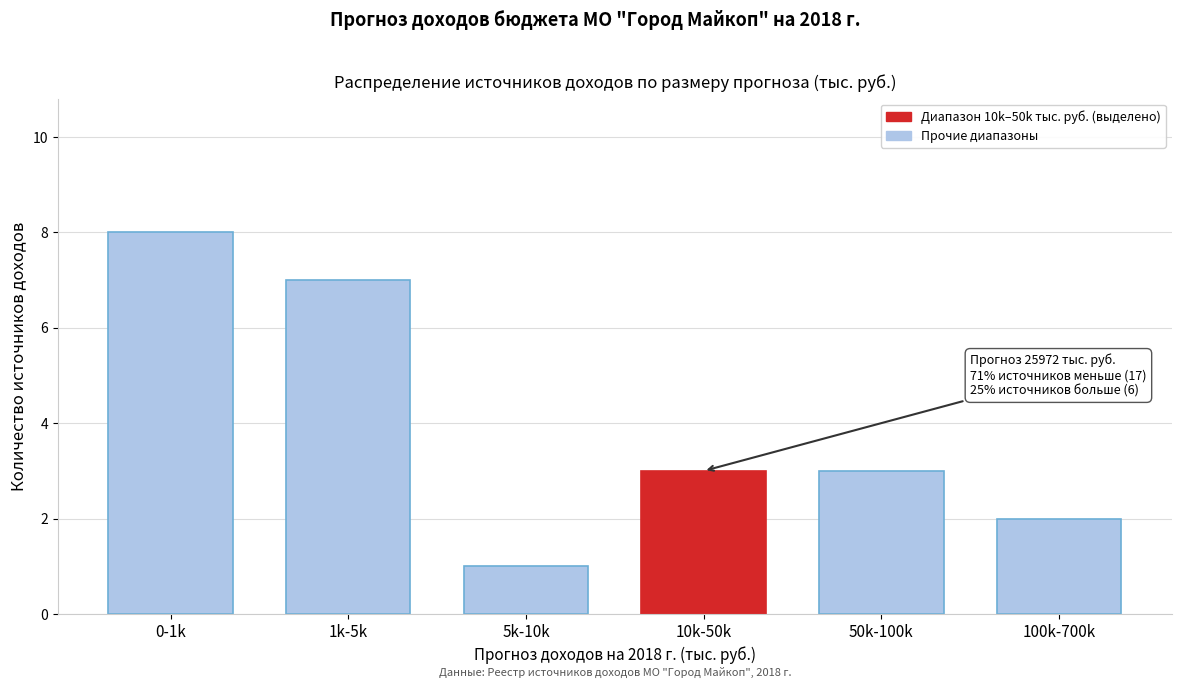

Reading left to right, transcribe all the data shown in this chart.

0-1k=8	1k-5k=7	5k-10k=1	10k-50k=3	50k-100k=3	100k-700k=2